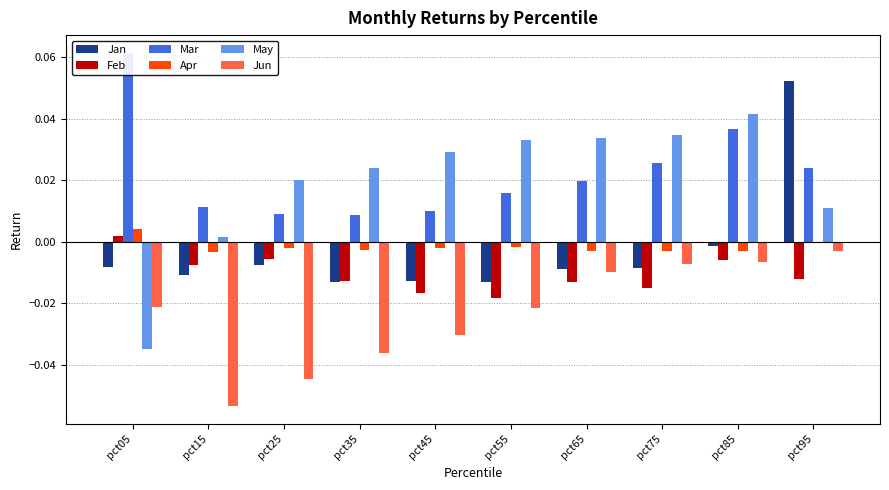

Which series has the widest spread of values?

May